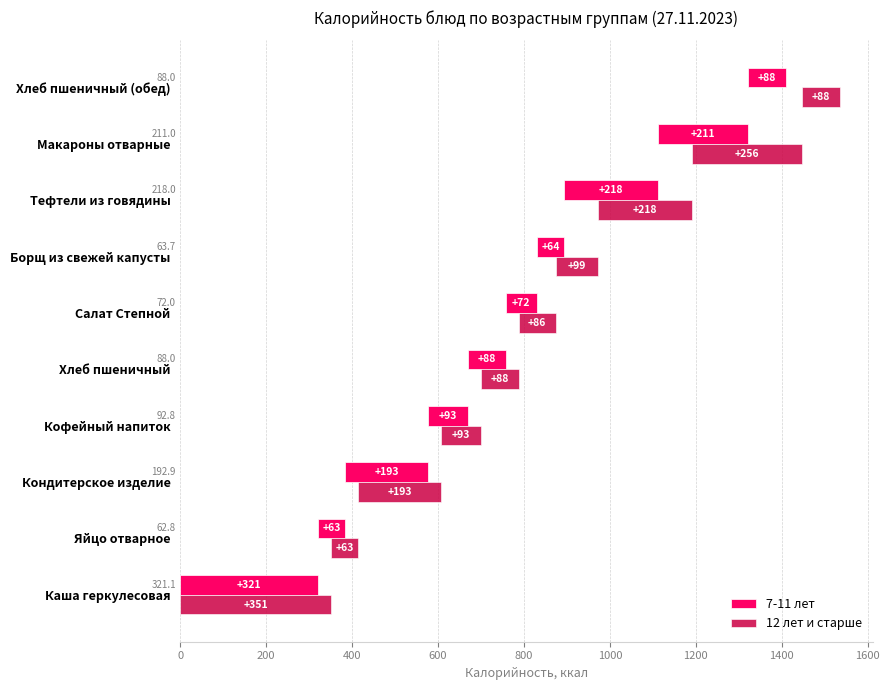

How many groups of bars are there?

10